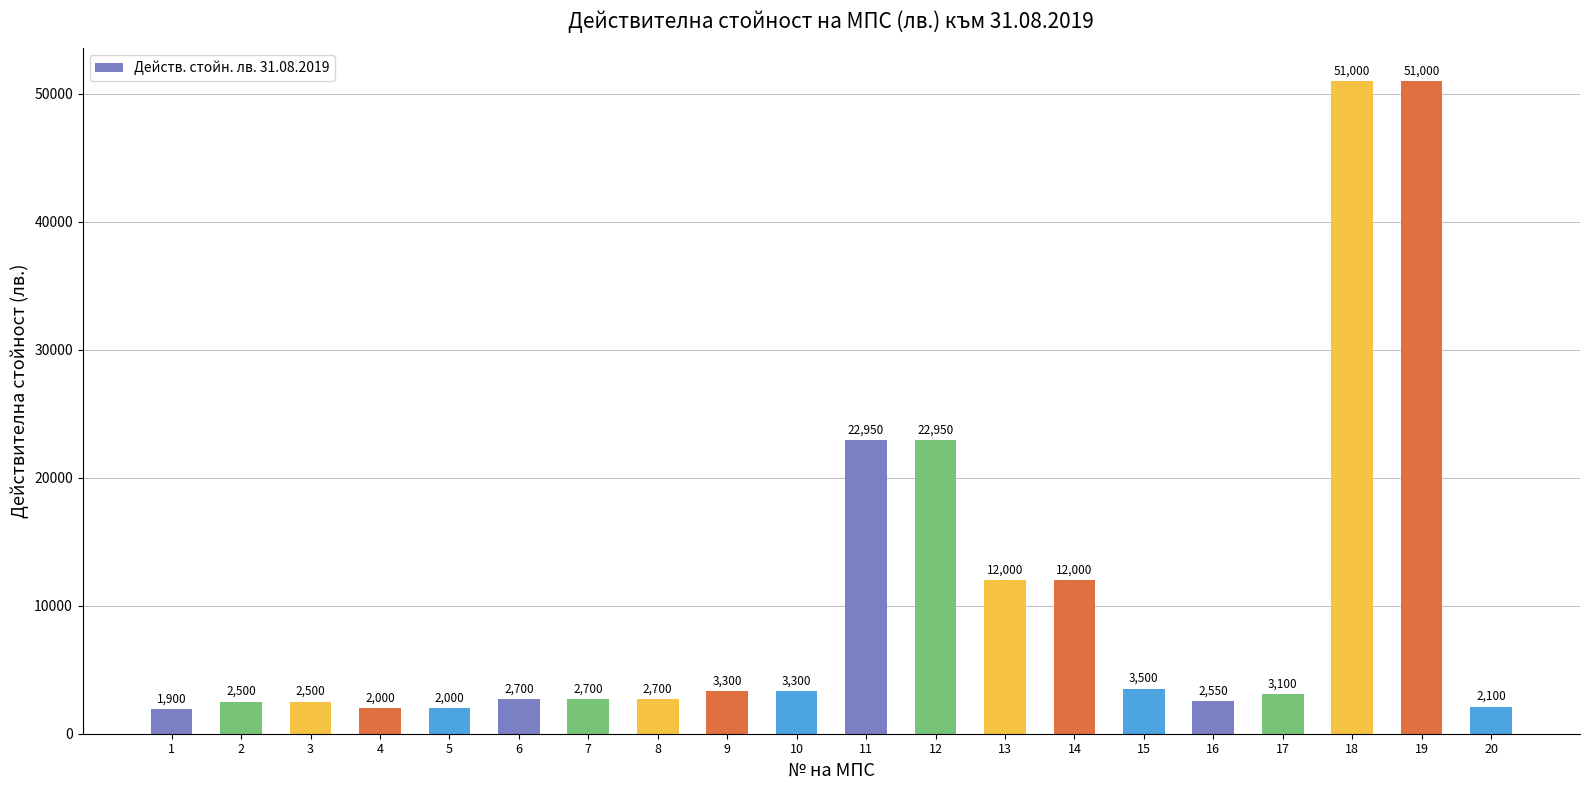

What is the value of the 6th bar from the left?

2700